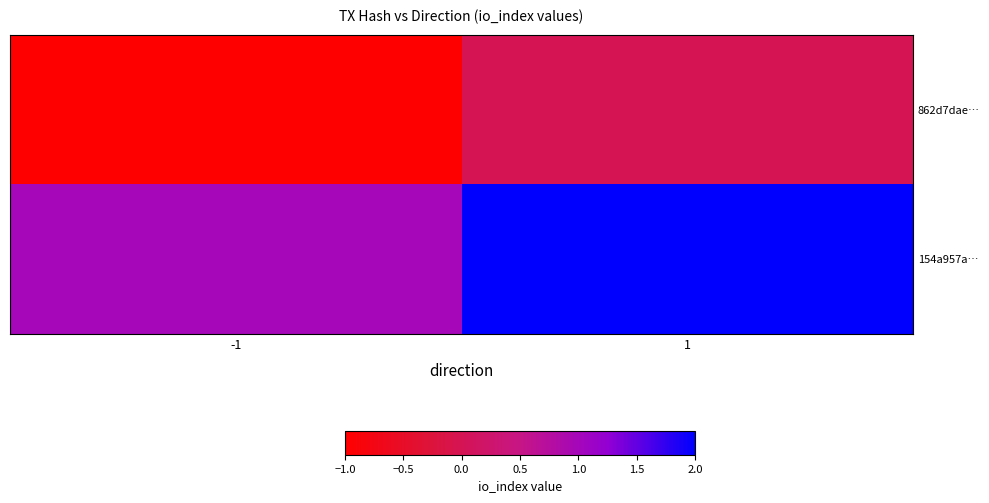

List the series in order of their overall mean, lowest first.

862d7dae…, 154a957a…